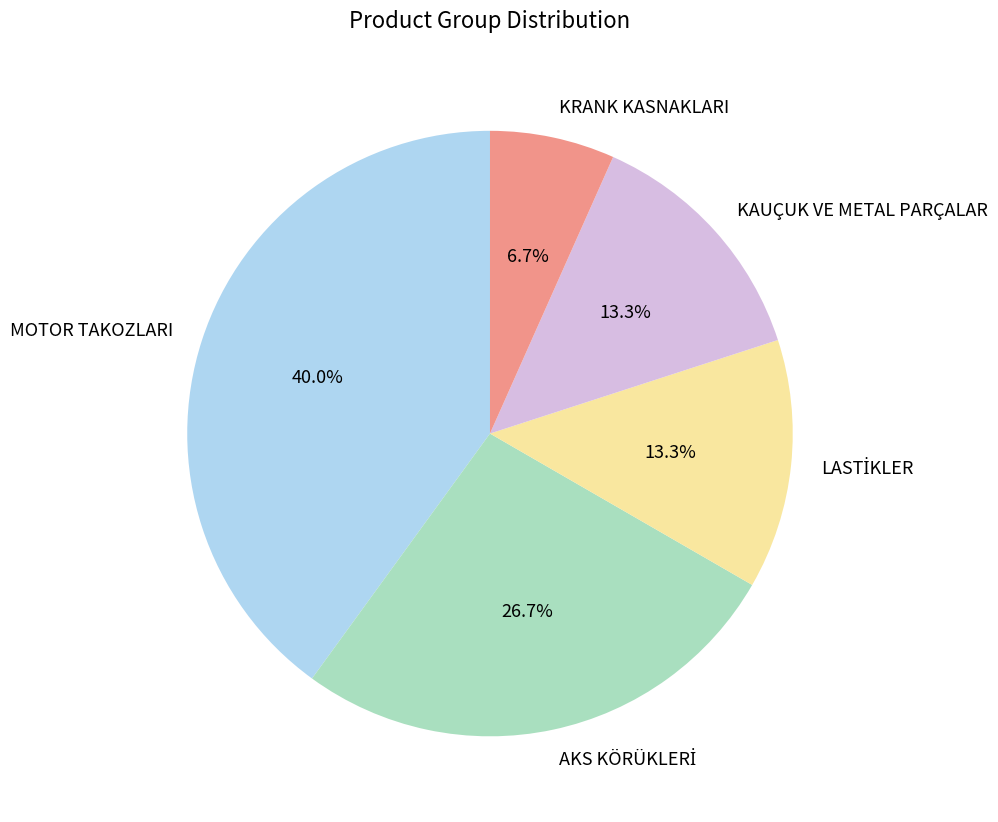

Is there any slice that represents more than half of the pie?

No